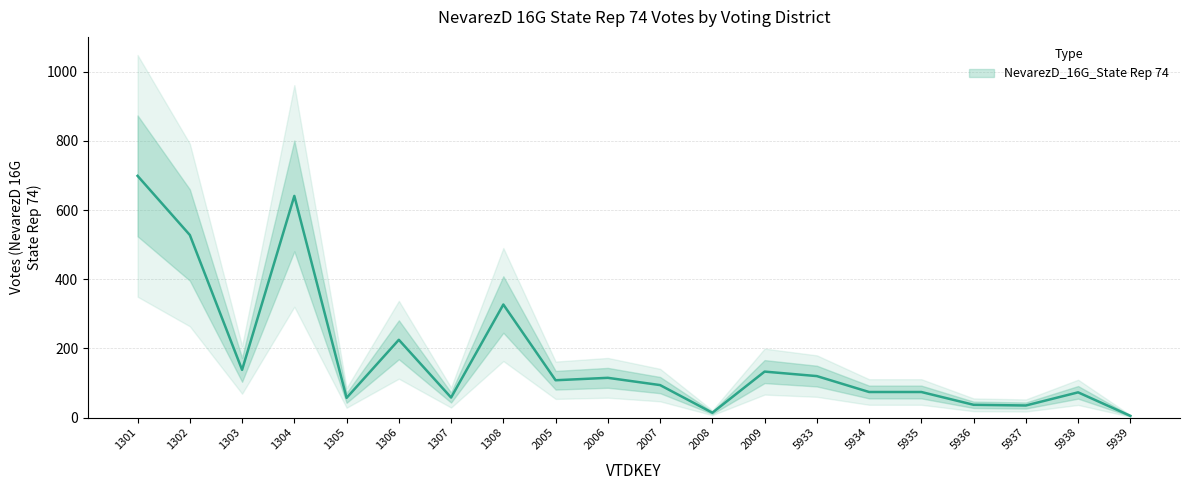

The chart shows a value of 47 at 5938. True or false?

False